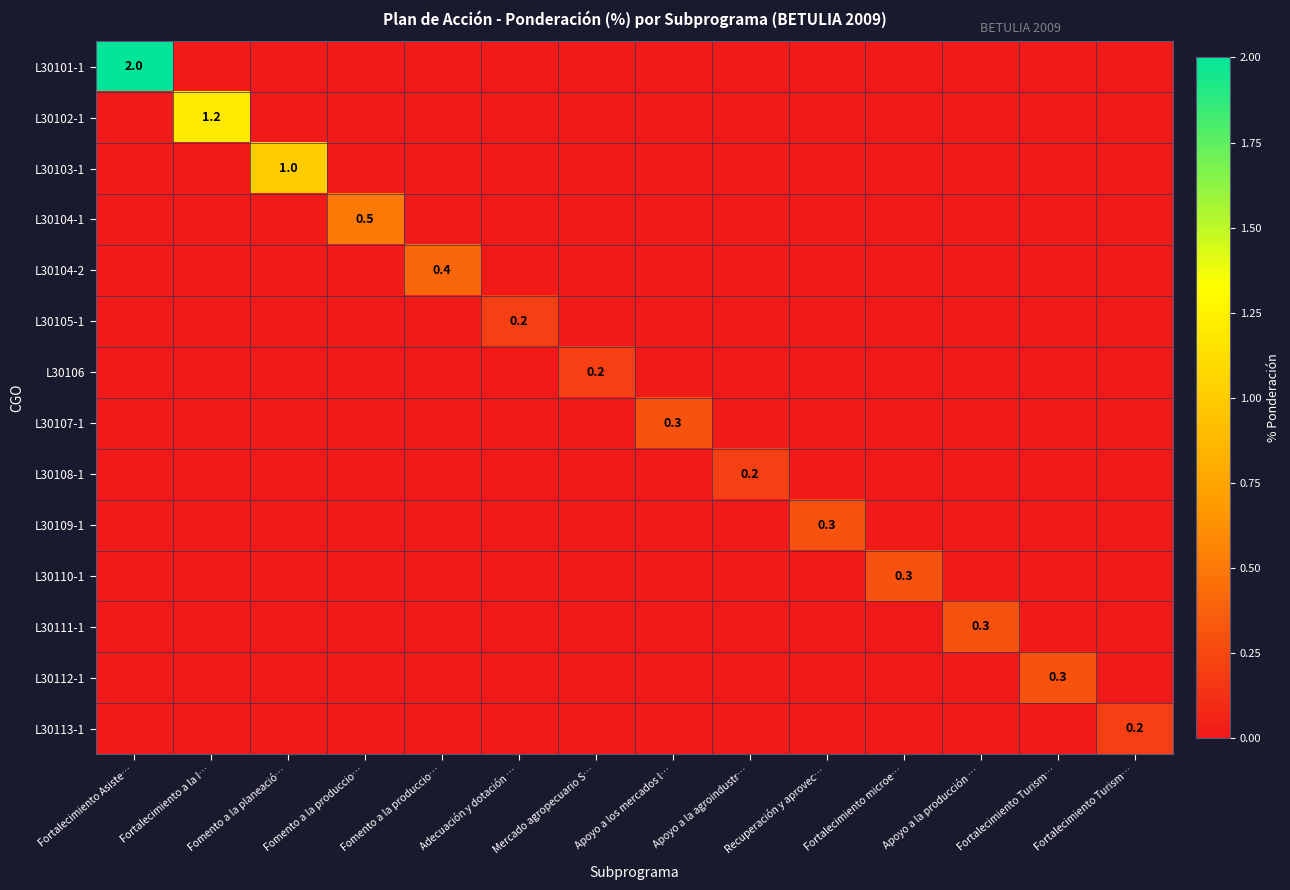

How many categories are shown in the chart?

14